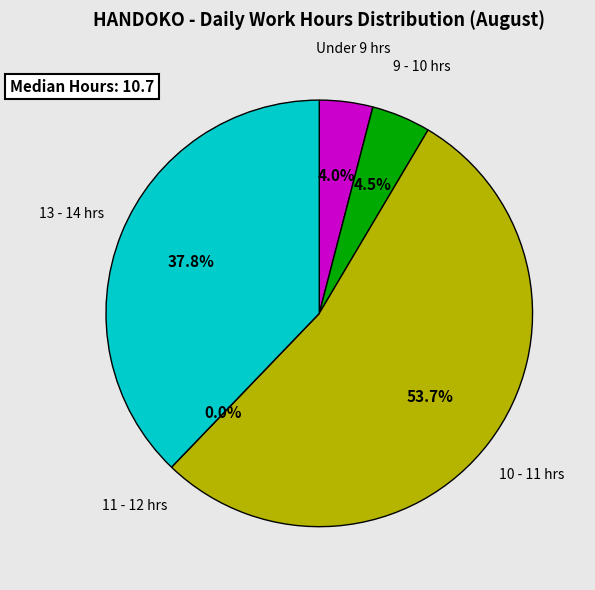

Is it true that Day 1 is 1% of the pie?

False